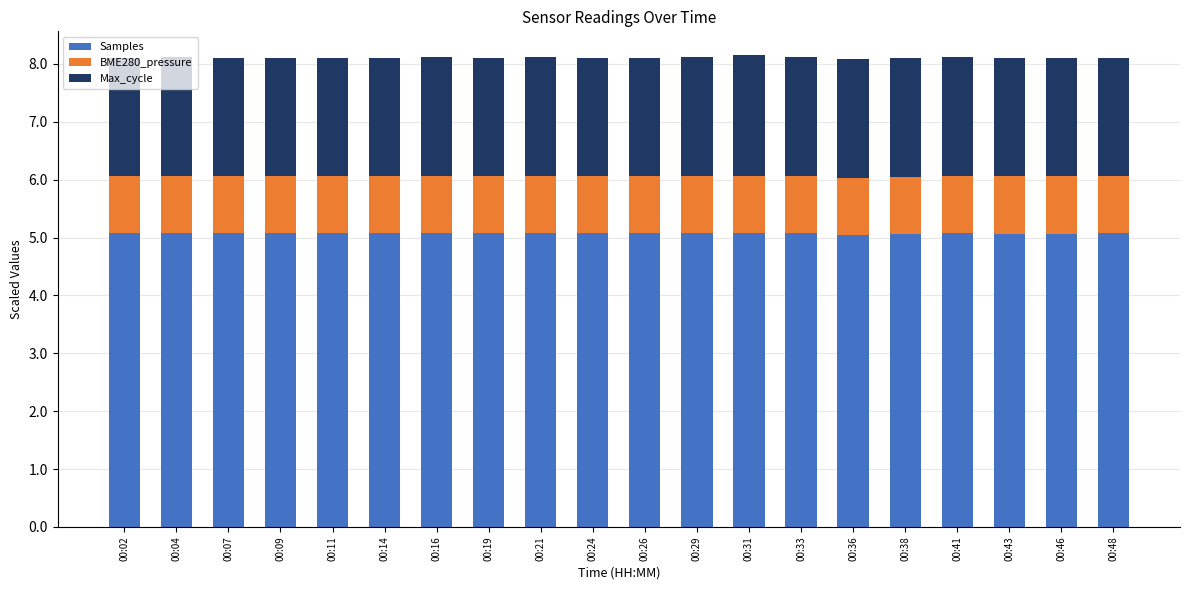

The Samples series shows 1.8 at 00:33. True or false?

False